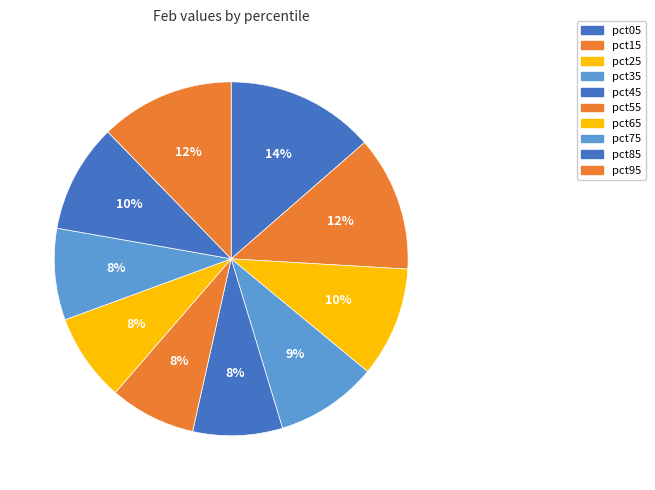

Is the sum of pct65 and pct45 greater than half?

No